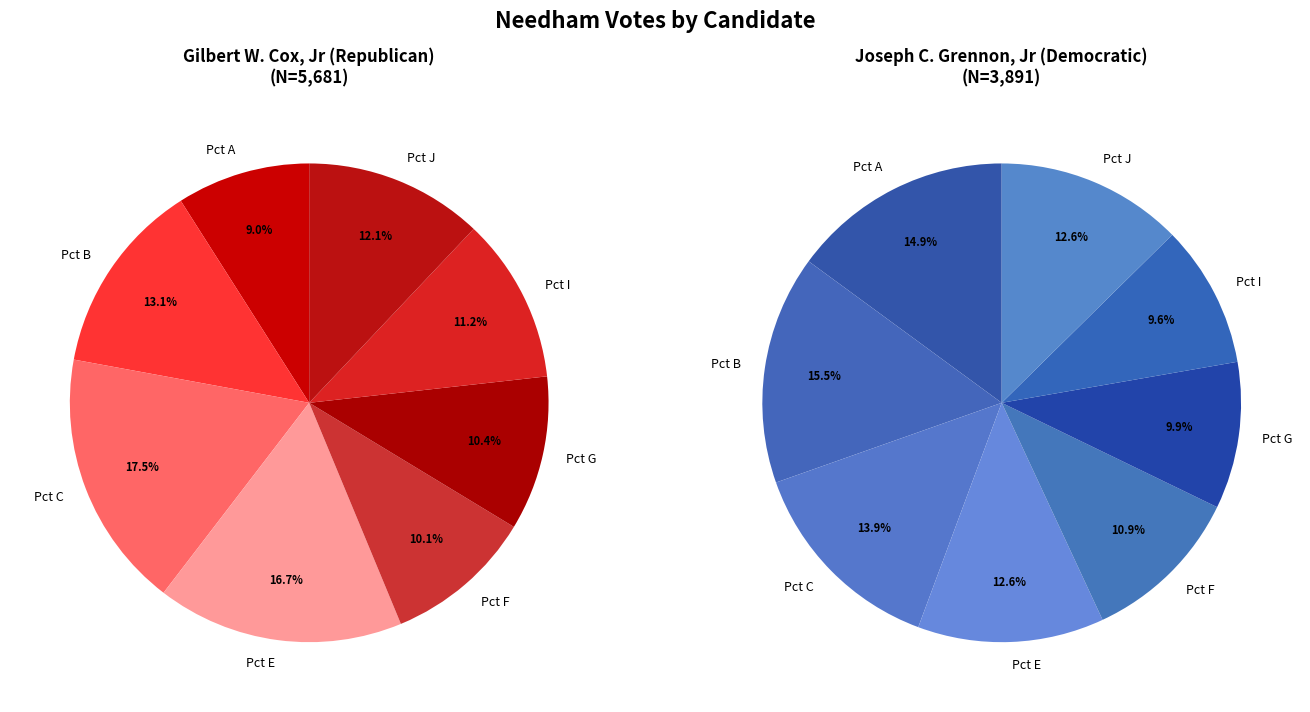

To the nearest percent, what is the difference between the largest and smallest slice percentages?

8%